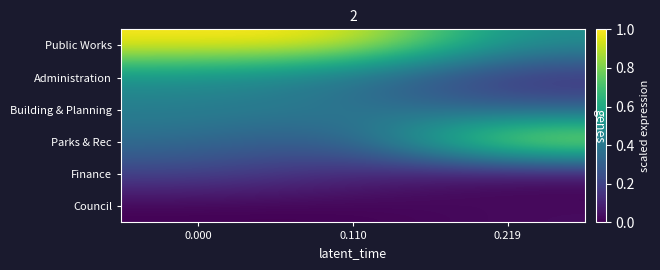

At which label does Building & Planning reach its minimum?

0.219